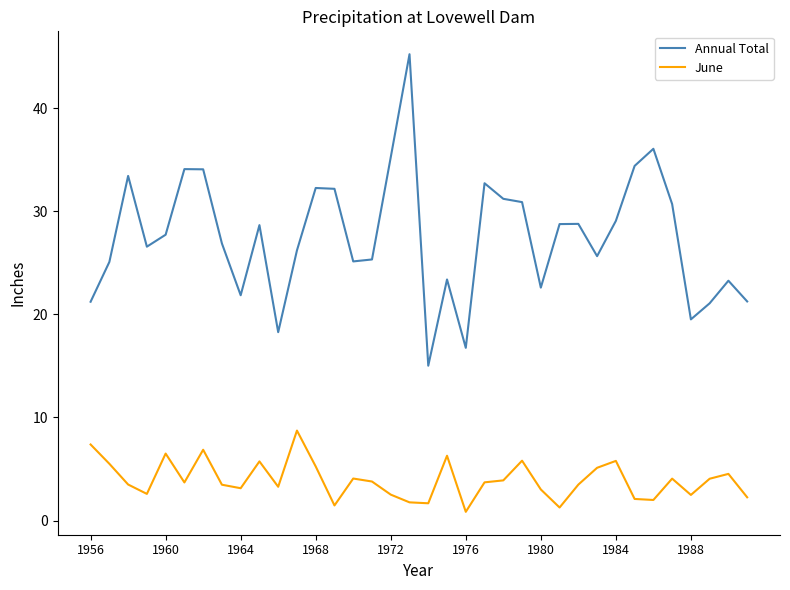

How many distinct data groups are displayed?

2